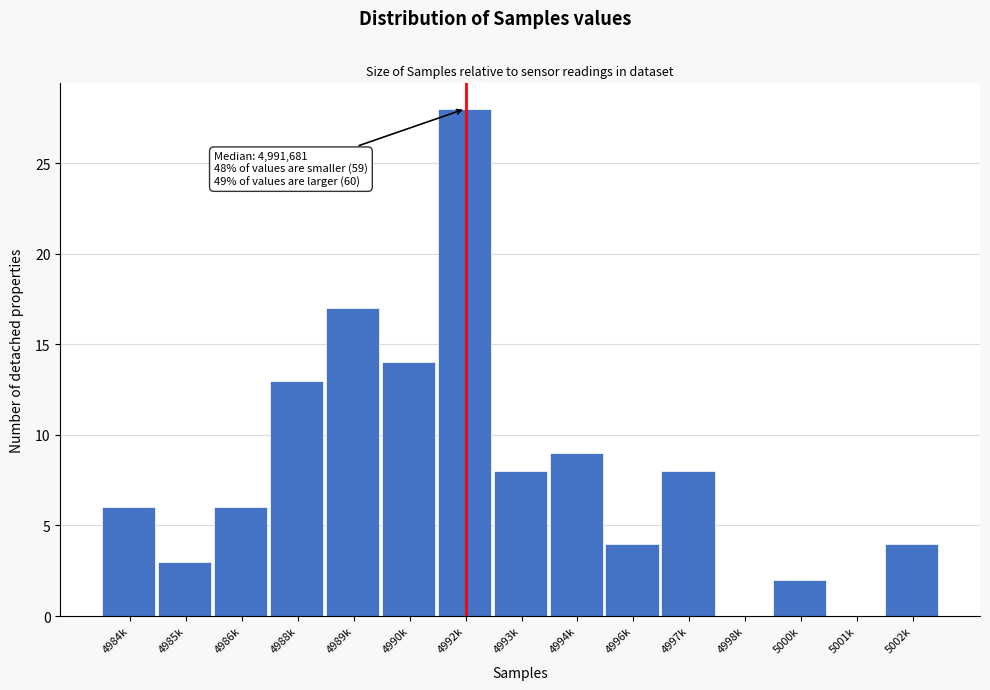

Reading right to left, transcribe all the data shown in this chart.

5002k=4	5001k=0	5000k=2	4998k=0	4997k=8	4996k=4	4994k=9	4993k=8	4992k=28	4990k=14	4989k=17	4988k=13	4986k=6	4985k=3	4984k=6